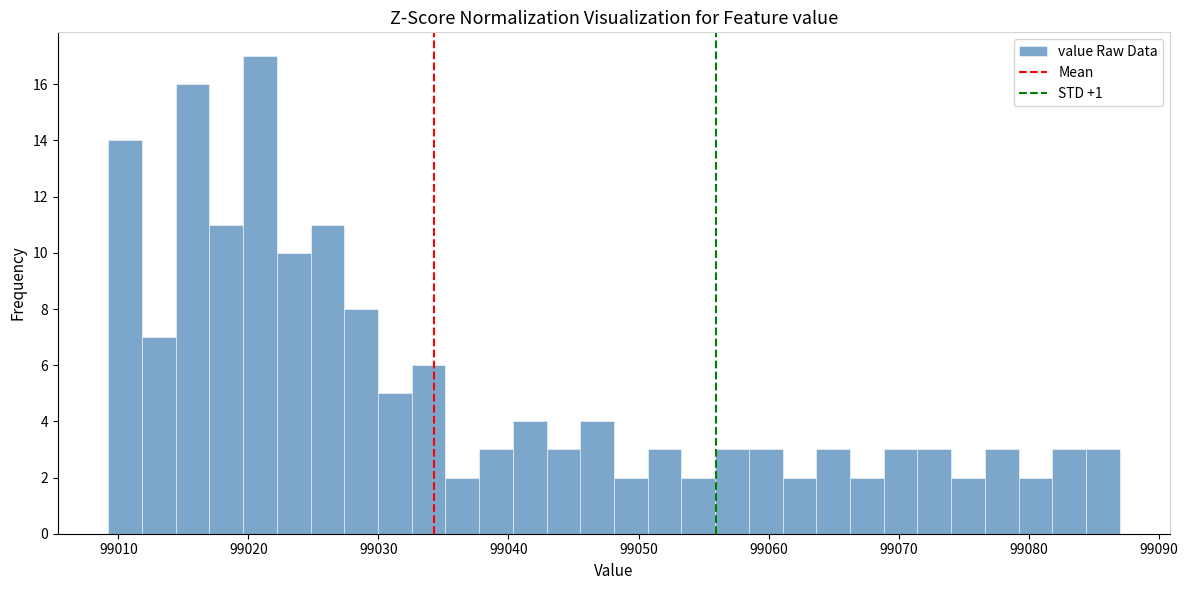

Around what value on the x-axis is the tallest bar? Give the approximate position of its centre, as read against the axis.

99021